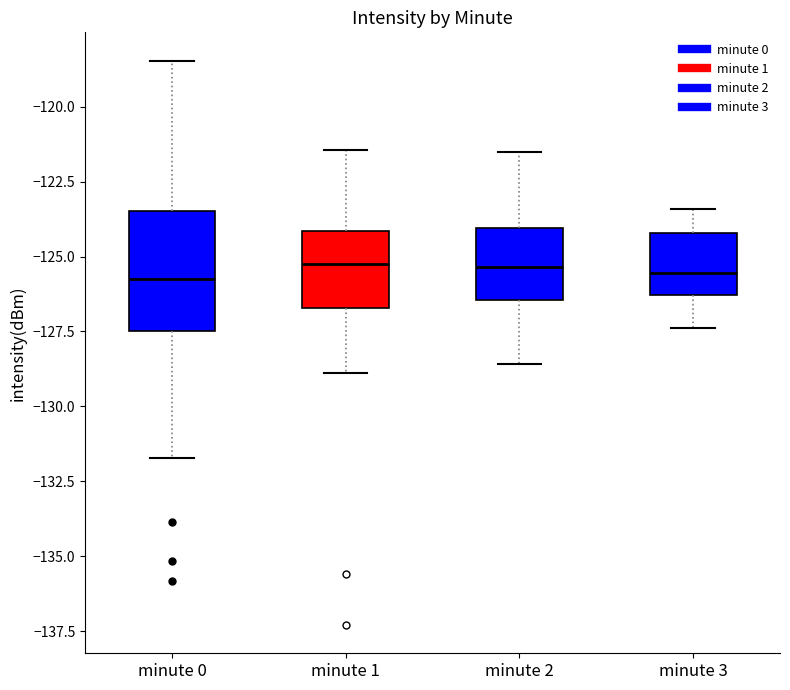

Reading left to right, transcribe this box plot: for each box, give where its median line is, the range the box spans, and where its two whiskers end, as read against the y-axis. The values are not printed on the chart, so give them approximately, as read against the axis.

minute 0: median -125.5, box -127.5 to -123.5, whiskers -131.5 to -118.5
minute 1: median -125.5, box -126.5 to -124.0, whiskers -129.0 to -121.5
minute 2: median -125.5, box -126.5 to -124.0, whiskers -128.5 to -121.5
minute 3: median -125.5, box -126.5 to -124.0, whiskers -127.5 to -123.5